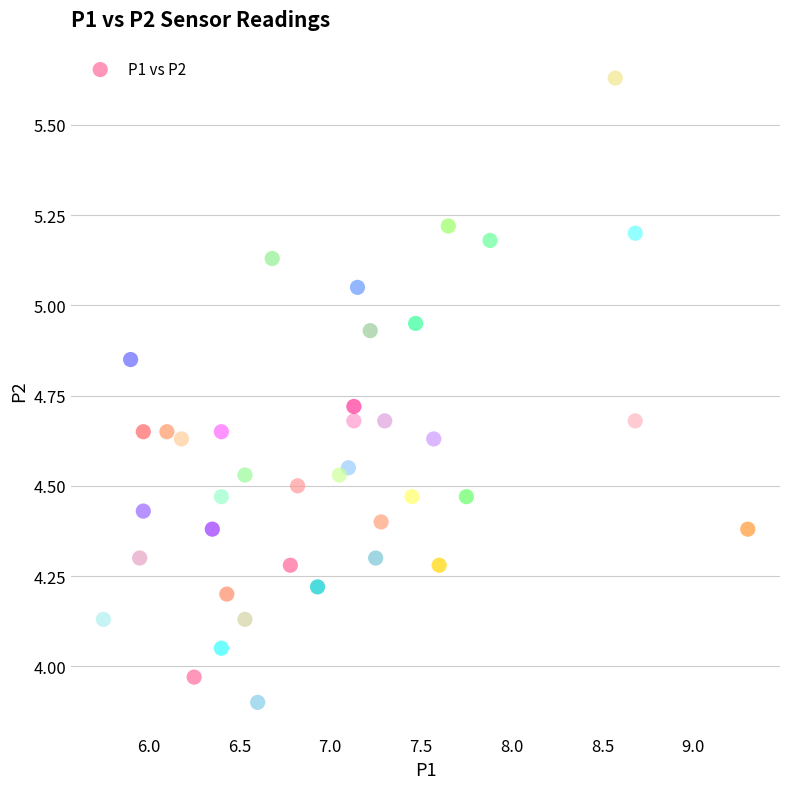

What is the range of Y values (max minus min)?

1.7